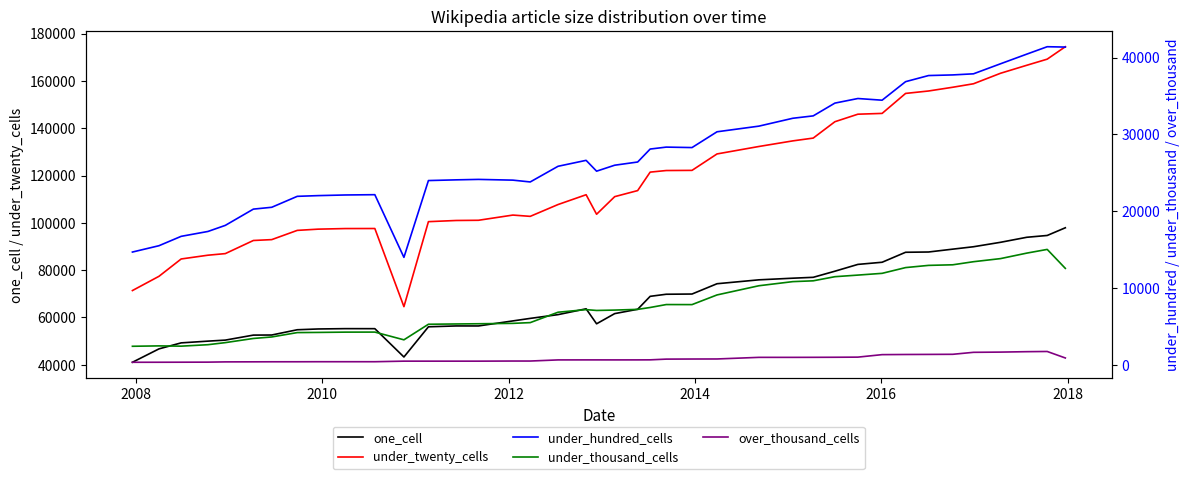

Is the value of one_cell at 11 greater than the value of under_thousand_cells at 28?

Yes